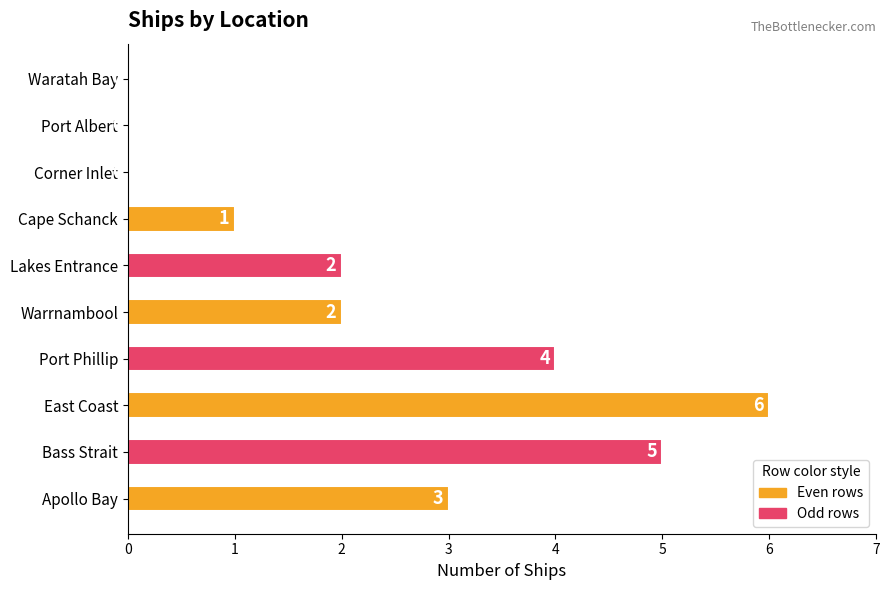

Reading bottom to top, what are all the values shown in this chart?

Apollo Bay=3	Bass Strait=5	East Coast=6	Port Phillip=4	Warrnambool=2	Lakes Entrance=2	Cape Schanck=1	Corner Inlet=0	Port Albert=0	Waratah Bay=0